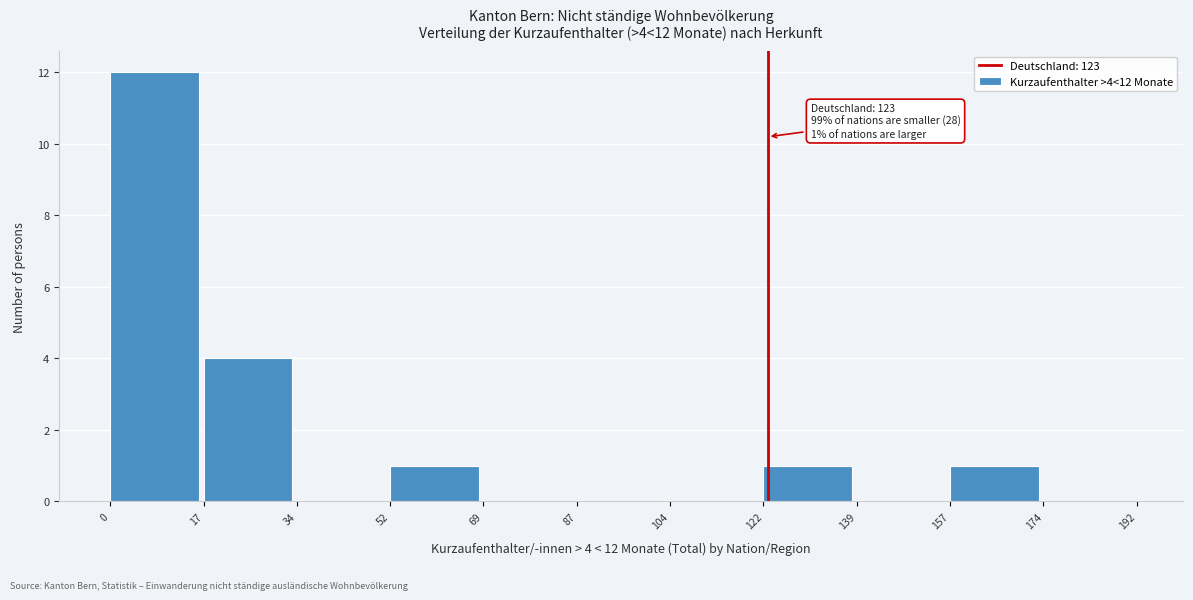

Which range on the x-axis has the tallest bar?

0 to 17